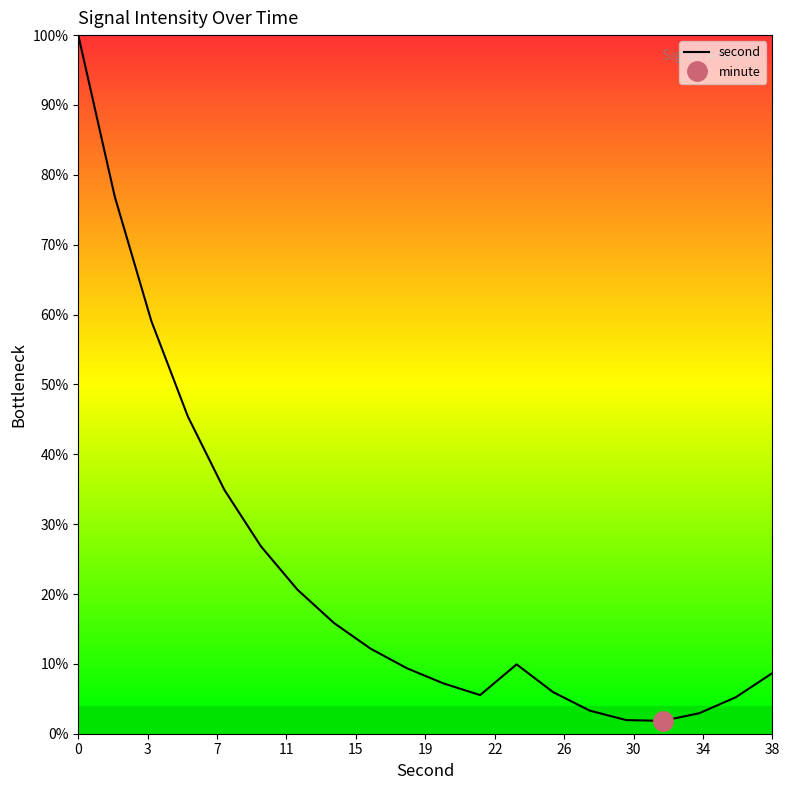

What is the highest value of the second series?

100.0